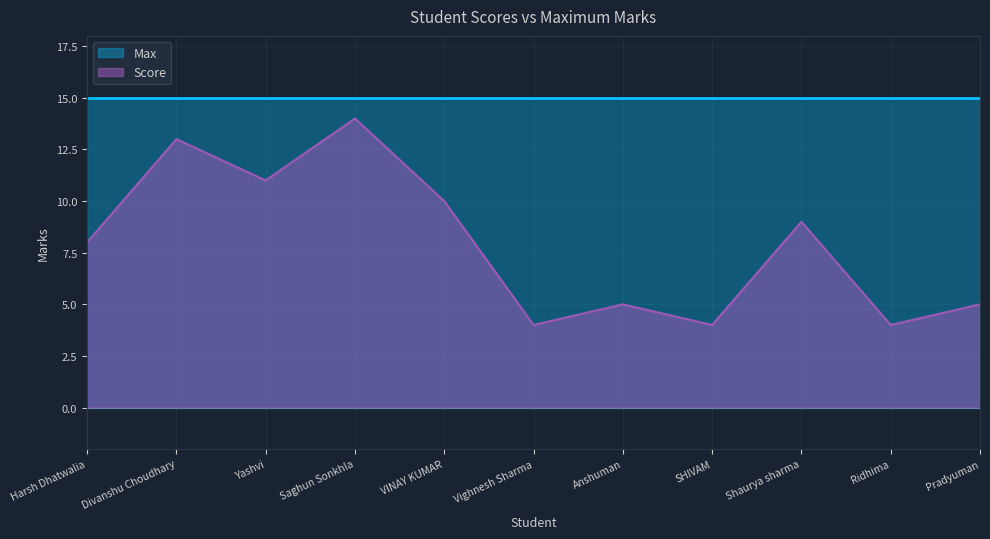

What position from the left is SHIVAM?

8